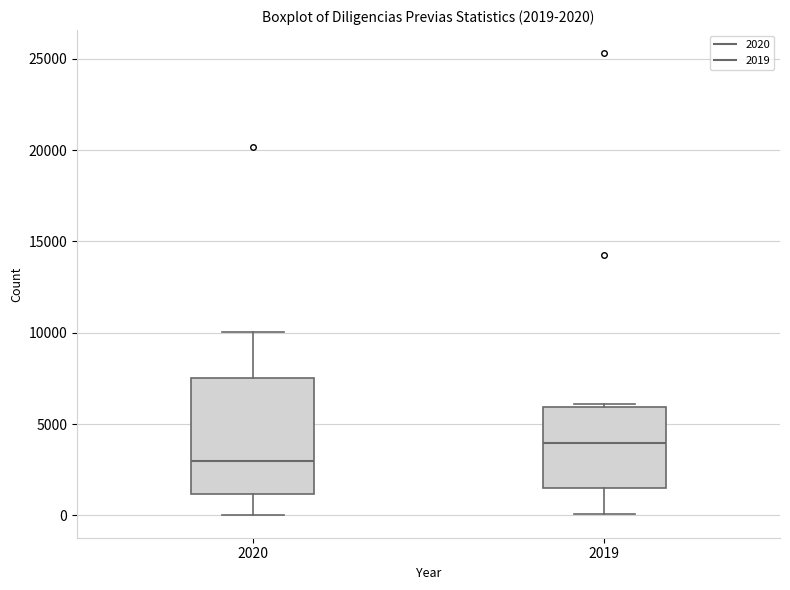

Which box's median line is the highest?

2019